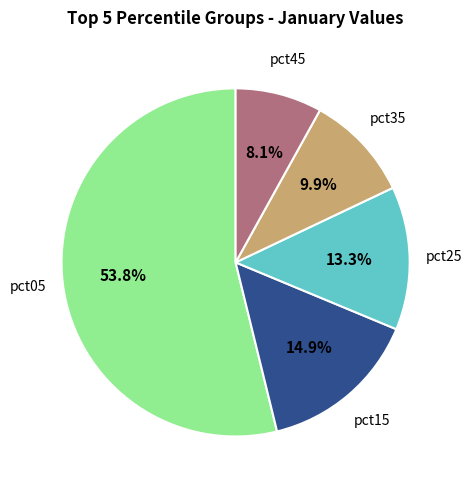

What is the majority slice?

pct05